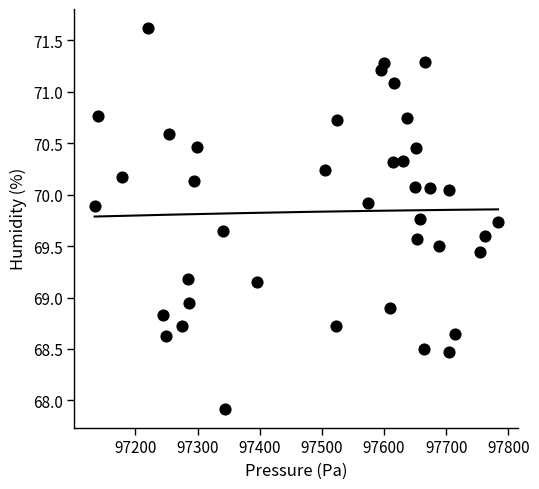

What is the range of Y values (max minus min)?

3.7